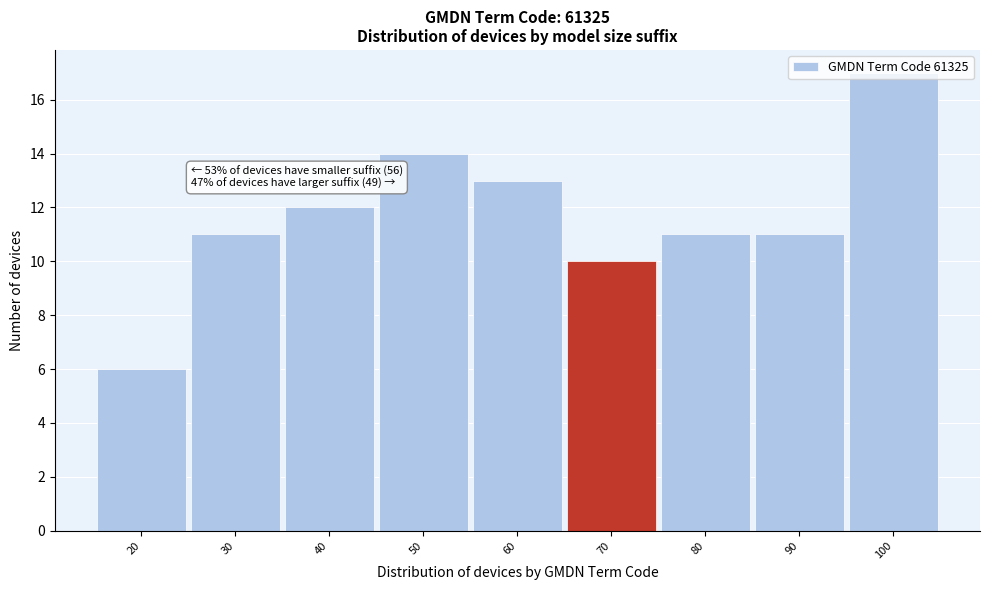

Which label corresponds to the smallest value in the chart?

20